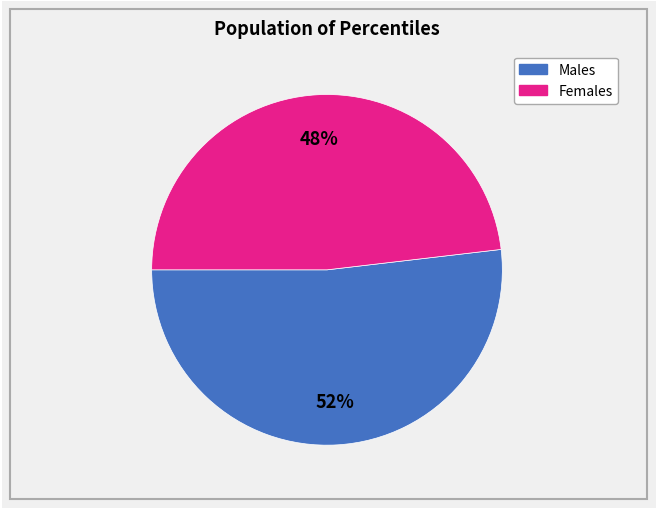

Is there any slice that represents more than half of the pie?

Yes